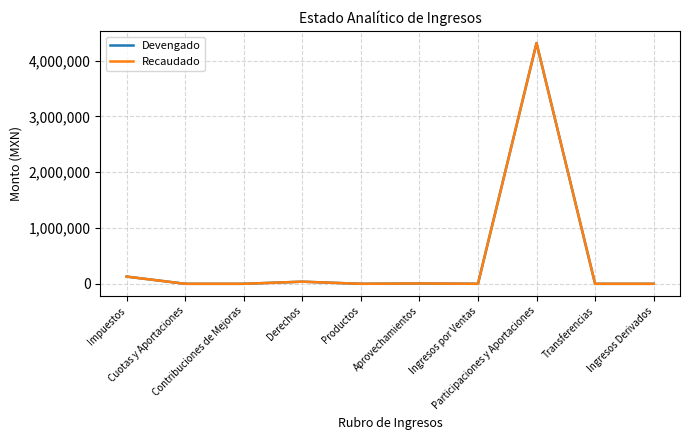

Is this an area chart (filled region under the line)?

No